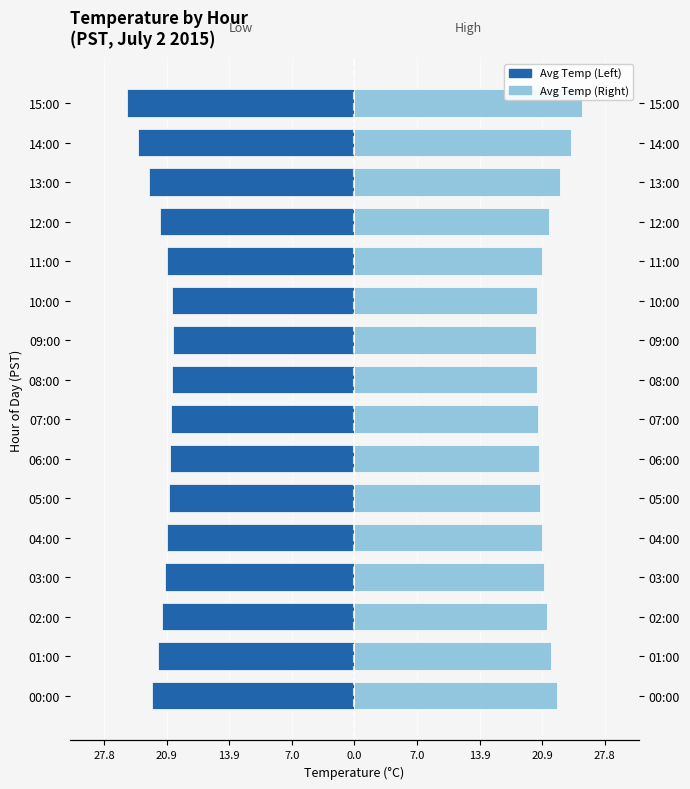

Between 07:00 and 14:00, which is larger?

07:00